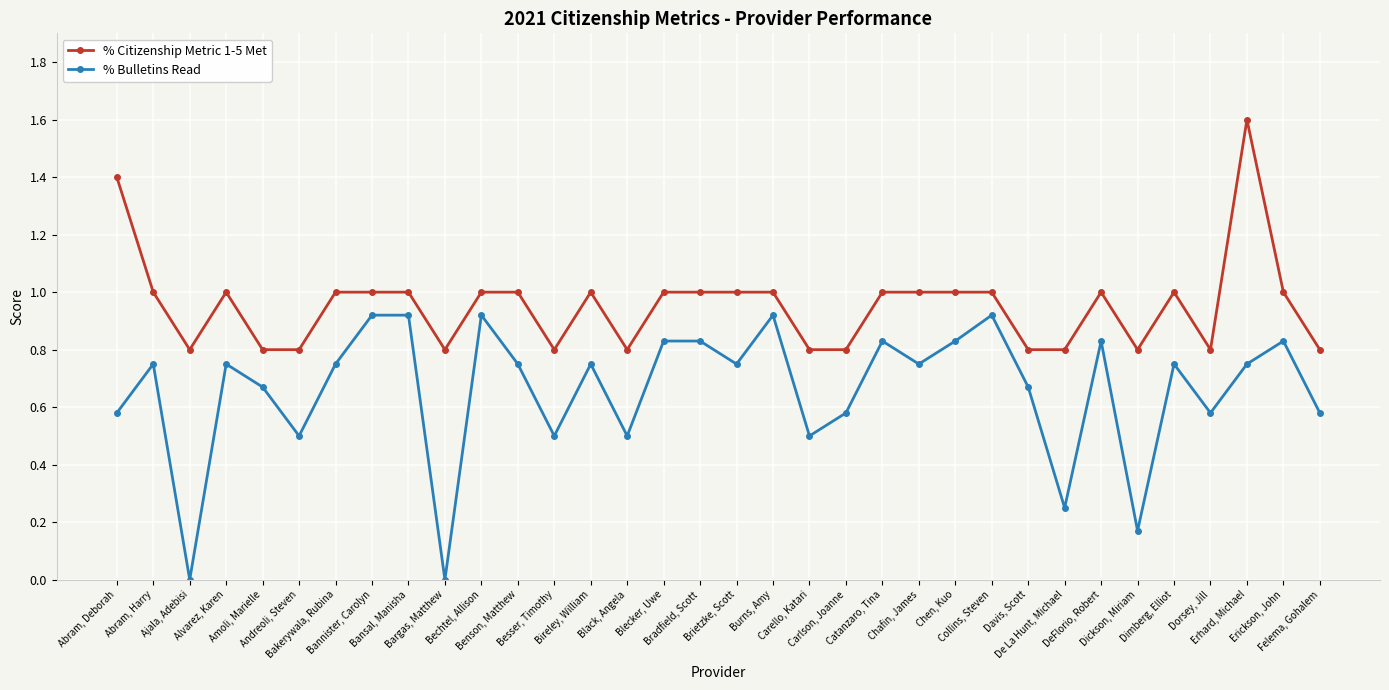

At which label does % Citizenship Metric 1-5 Met first exceed 1?

Abram, Deborah